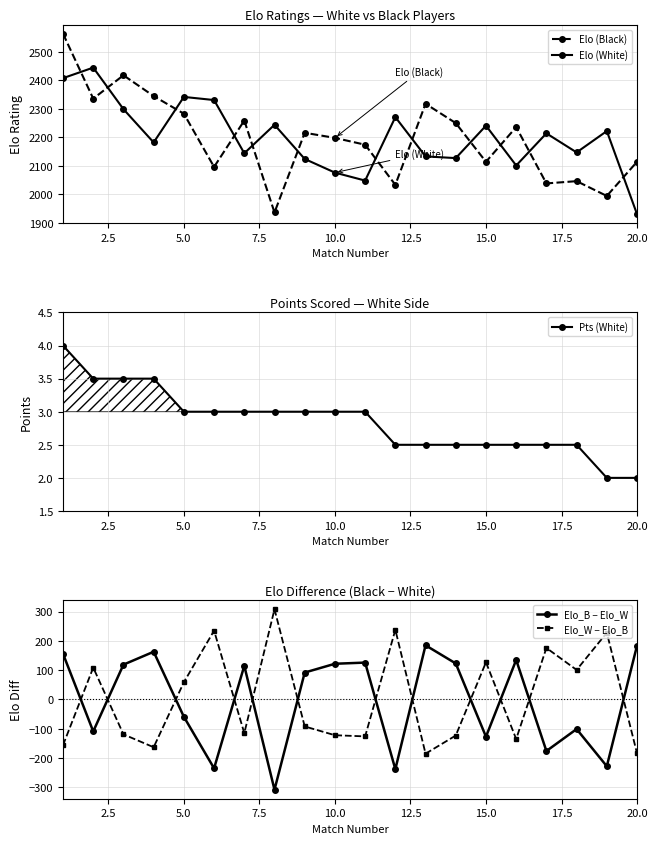

True or false: Elo (Black) has more than 0 interior local peaks.

True